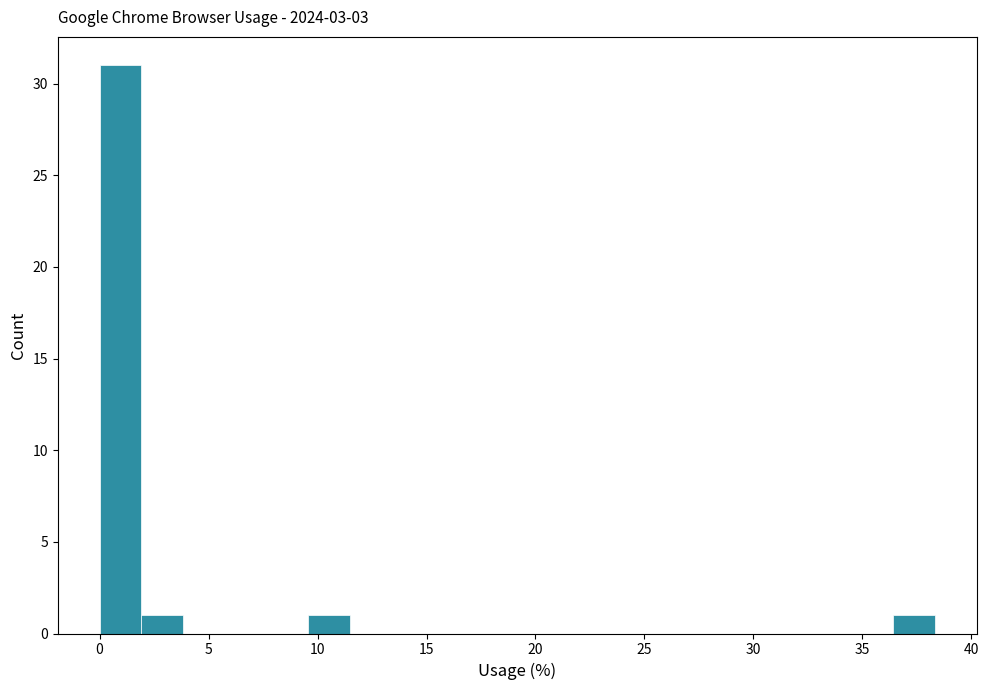

Around what value on the x-axis is the tallest bar? Give the approximate position of its centre, as read against the axis.

1.0